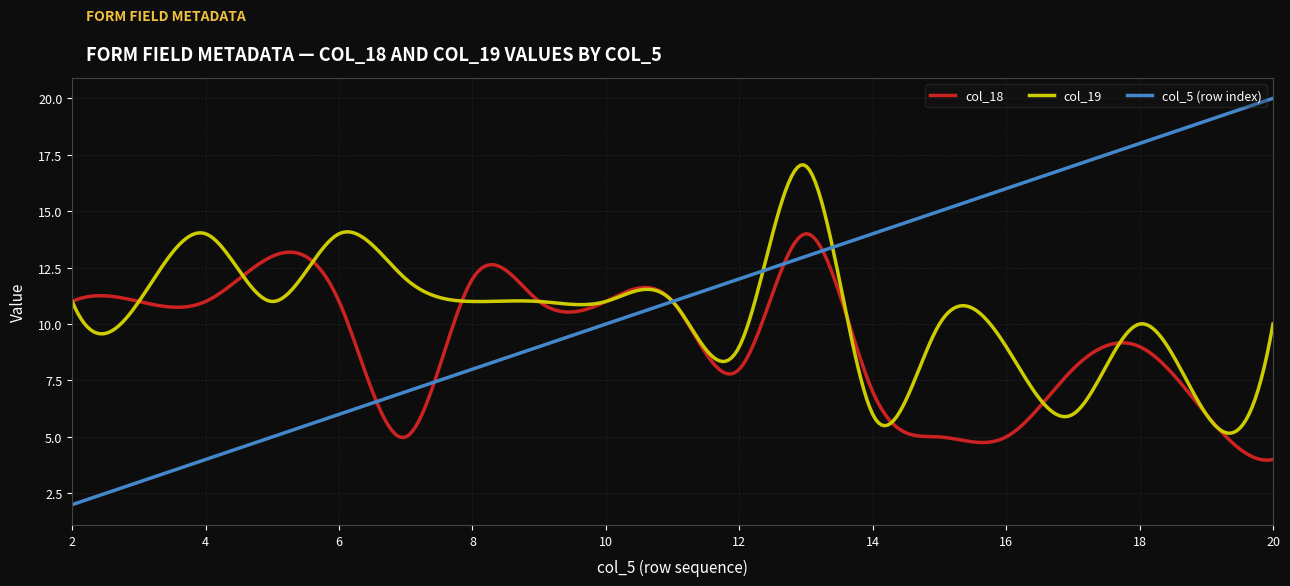

What is the average value of the col_18 series?

9.2